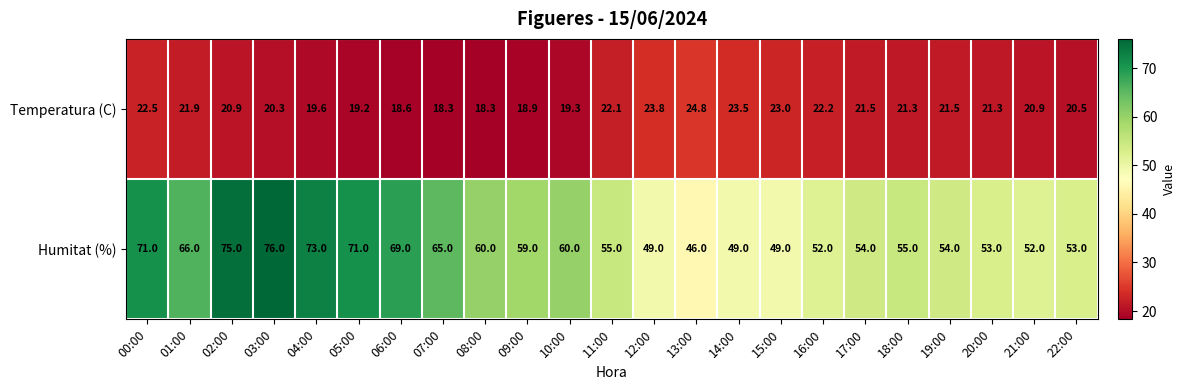

What is the average value of the Humitat (%) series?

59.4